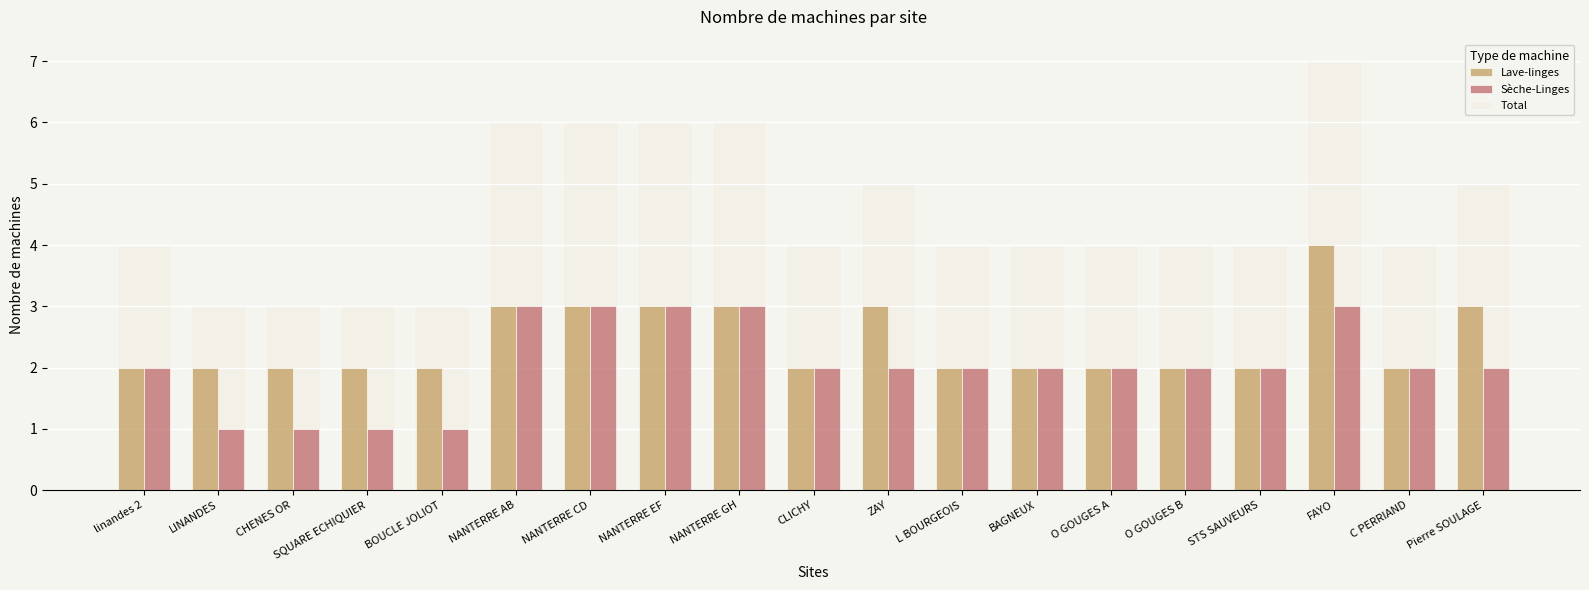

How many distinct data groups are displayed?

3